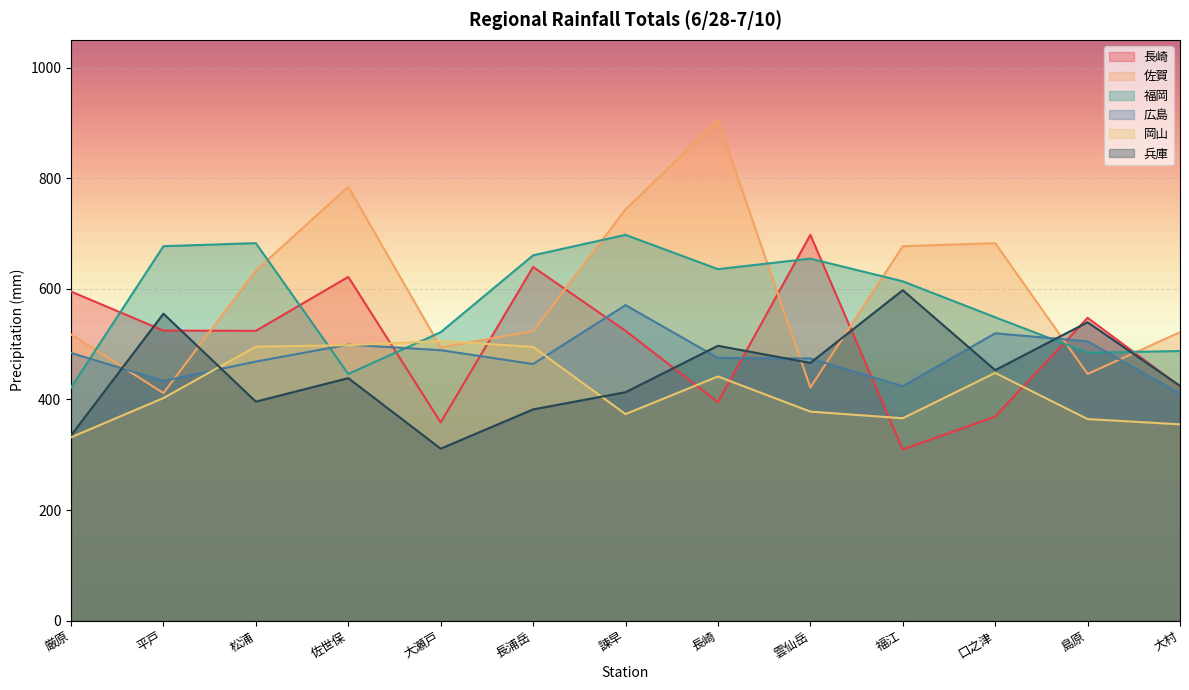

What is the lowest value of the 広島 series?

410.5